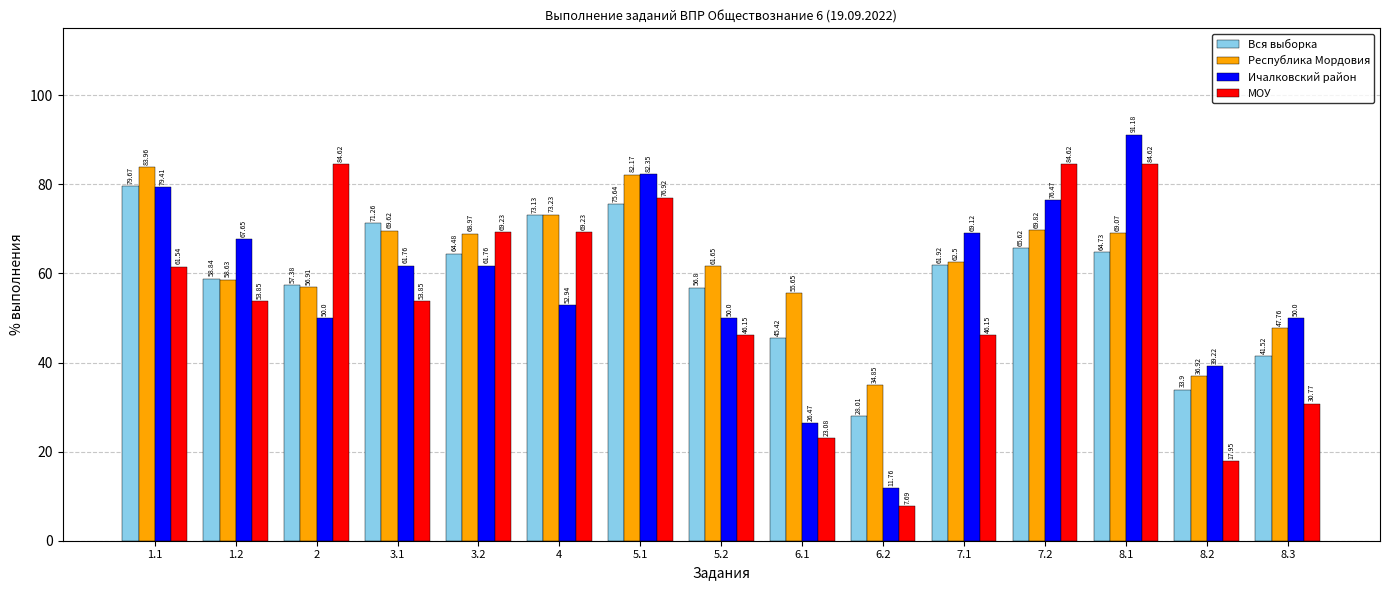

What is the sum of the Вся выборка values at 2 and 5.2?

114.2